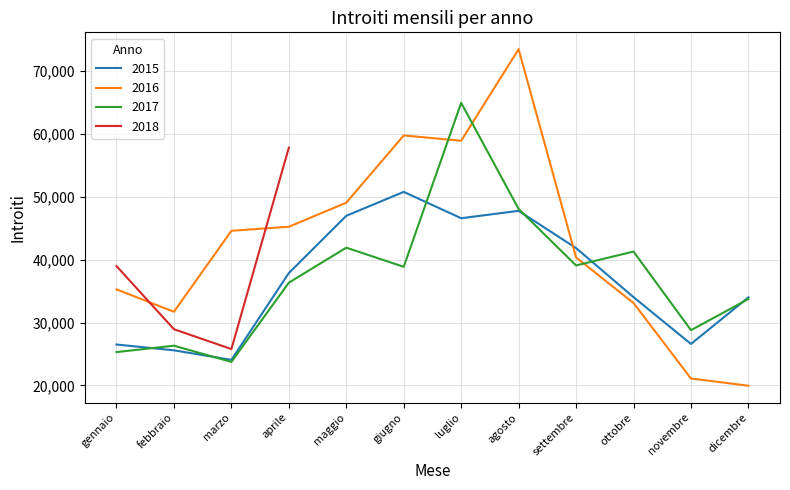

Does the chart display data point markers on the line(s)?

No